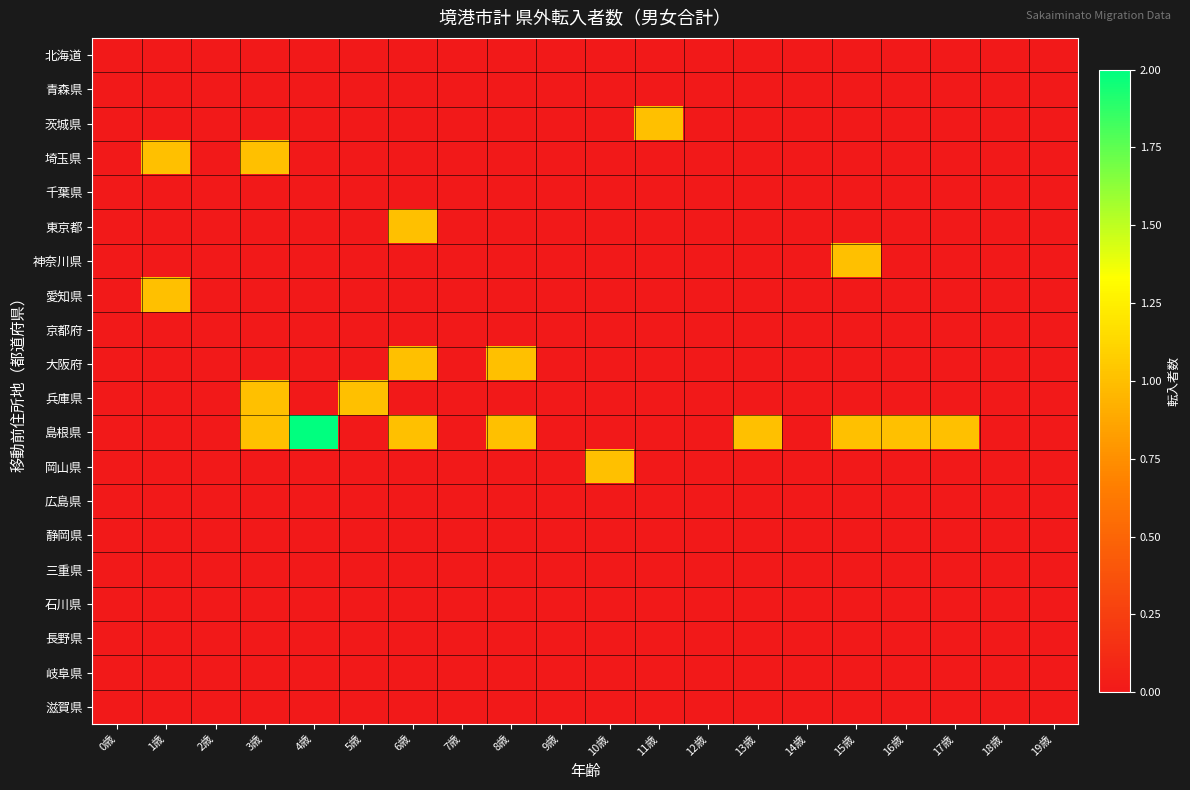

Which series has the largest total across all categories?

島根県